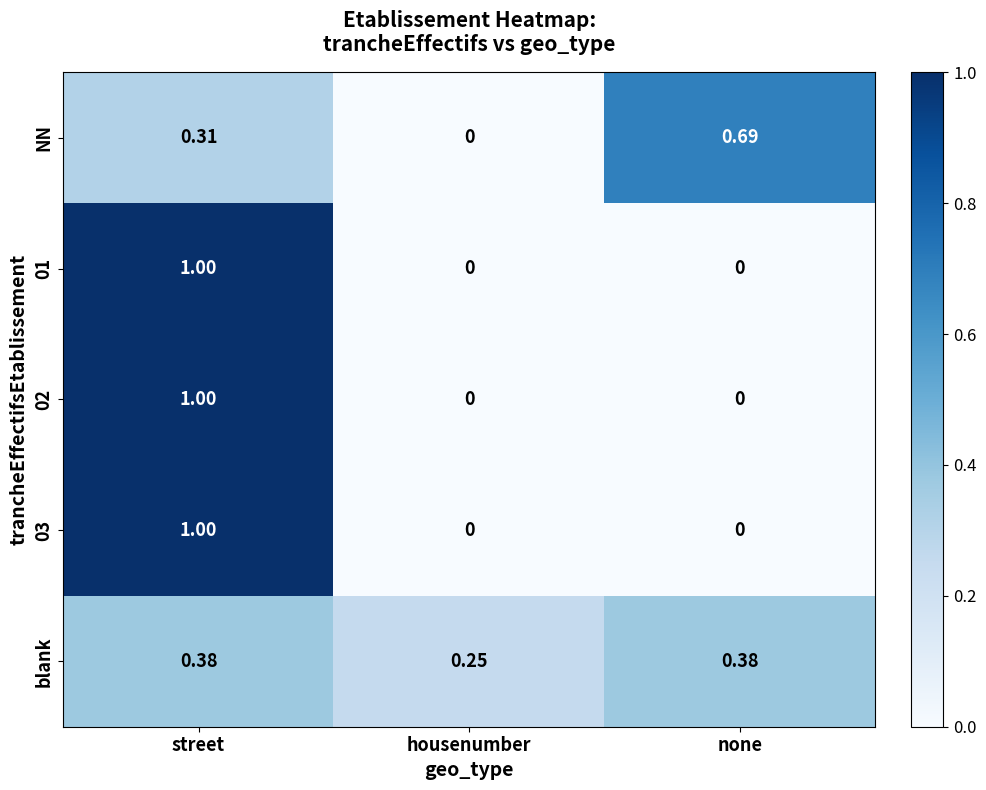

At which category is the sum across all series the highest?

street